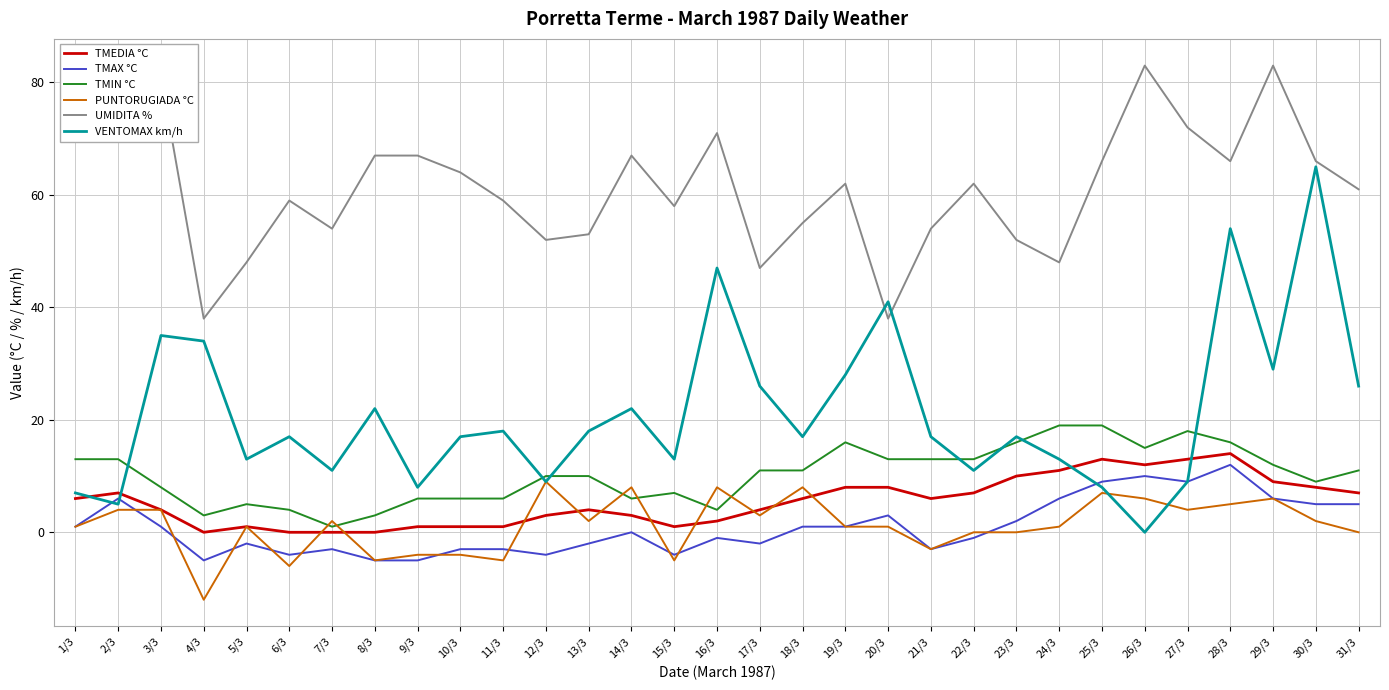

Which series has the largest total across all categories?

UMIDITA %